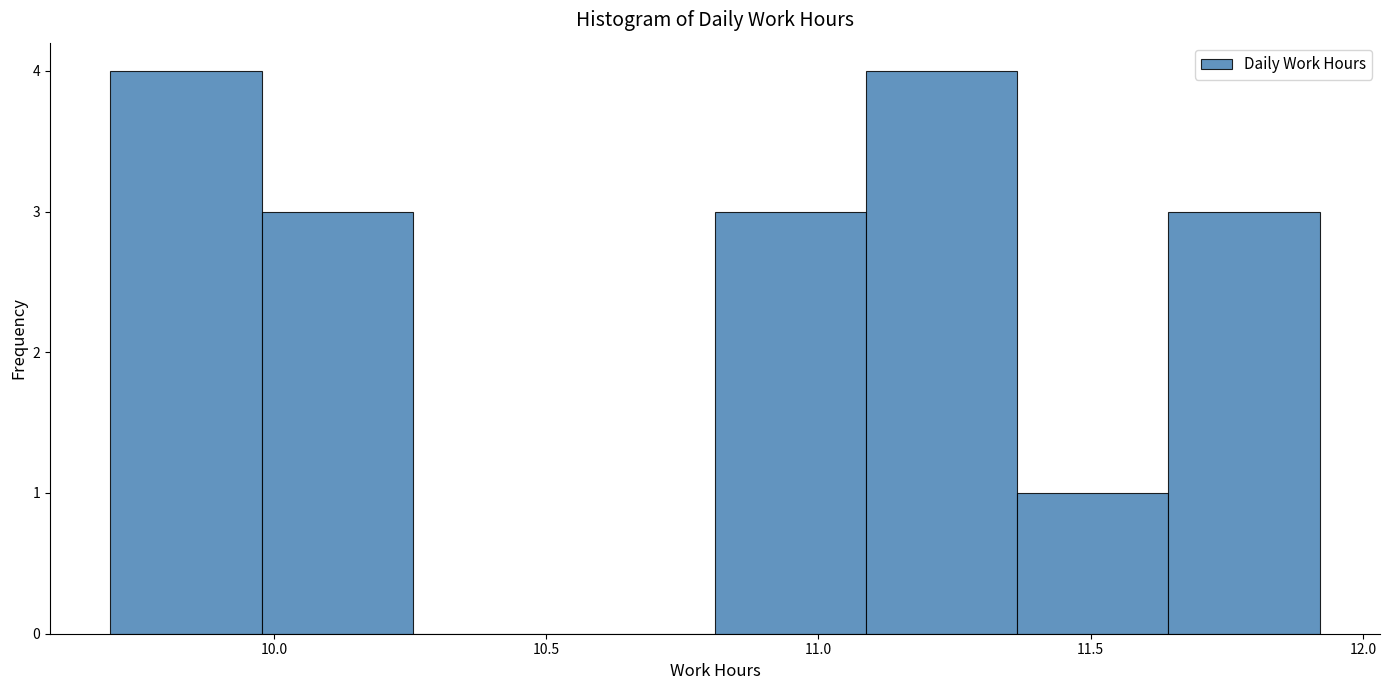

Reading left to right, transcribe this chart: for each bar, give the range it covers on the x-axis and its height. Neither the bar edges nor the heights are printed on the chart, so give them approximately, as read against the axes.

9.70 to 10.00: 4
10.00 to 10.25: 3
10.25 to 10.55: 0
10.55 to 10.80: 0
10.80 to 11.10: 3
11.10 to 11.35: 4
11.35 to 11.65: 1
11.65 to 11.90: 3